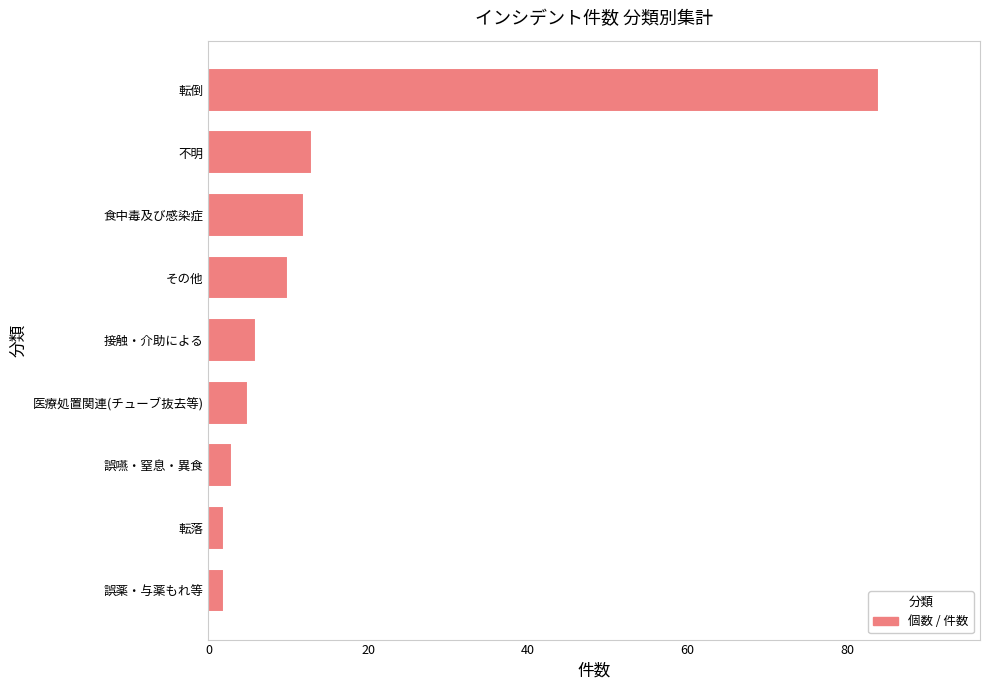

How many bars are there in total?

9